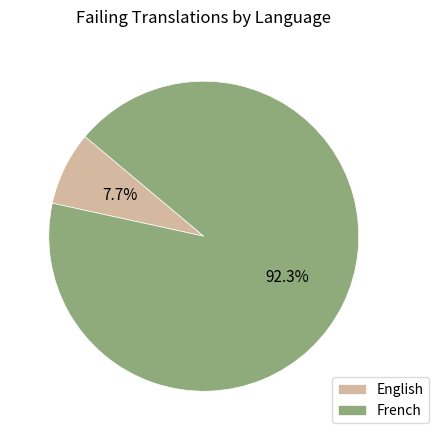

Which has a higher value, French or English?

French